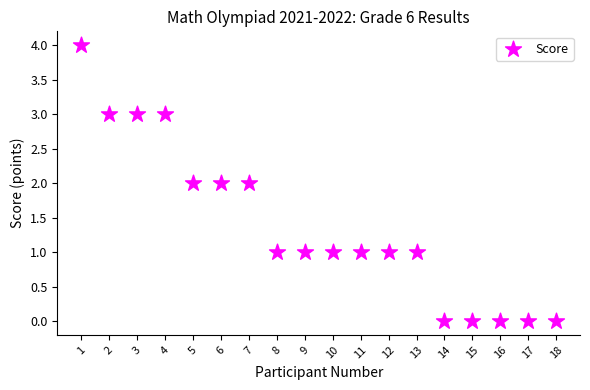

What is the range of Y values (max minus min)?

4